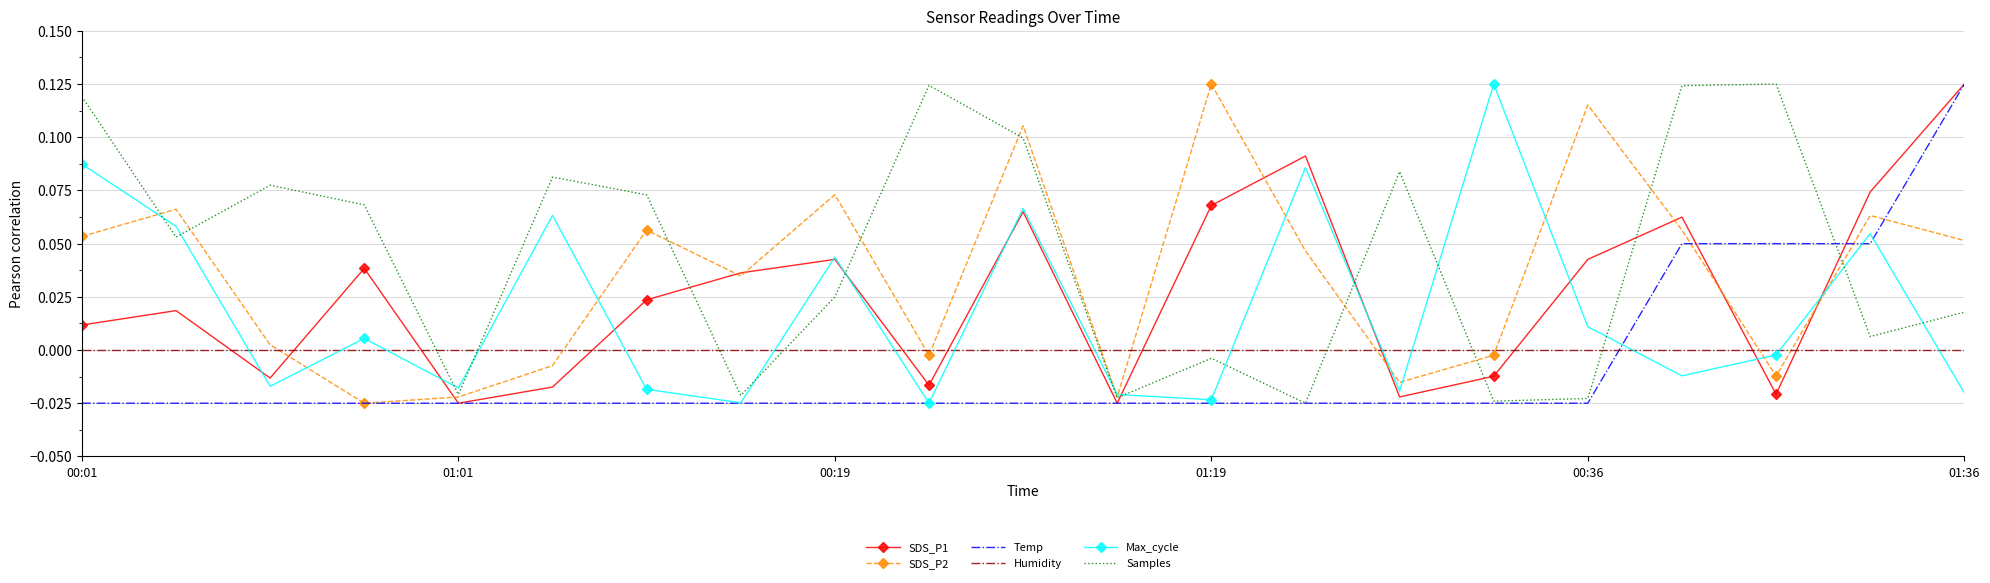

True or false: Humidity and Temp intersect in this chart.

True